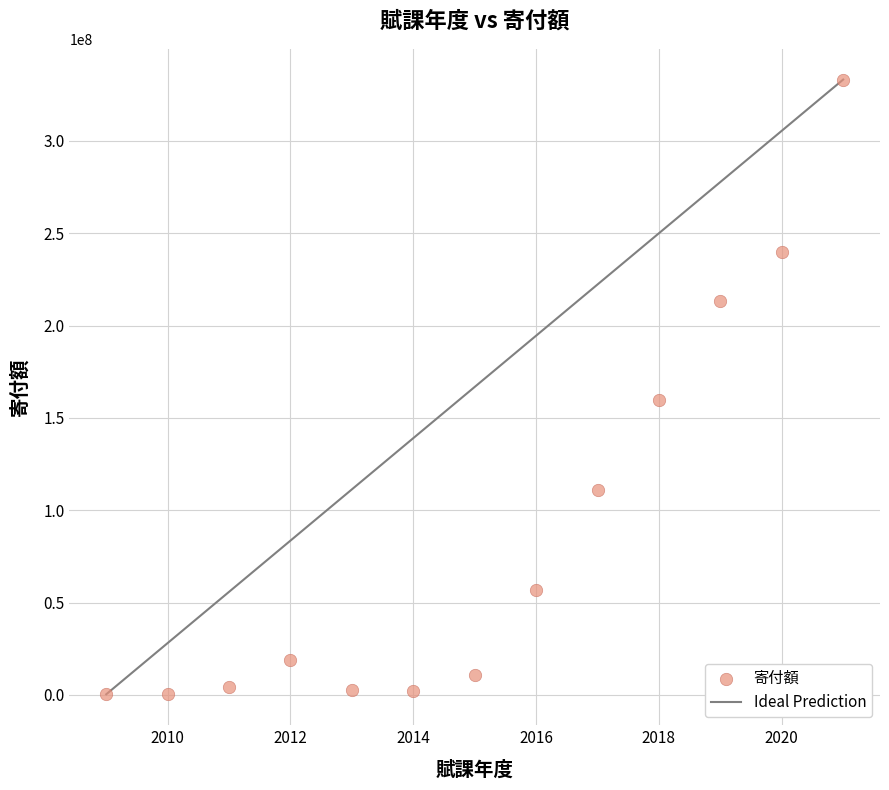

What Y value in the scatter plot is closest to 166765900?

159875999